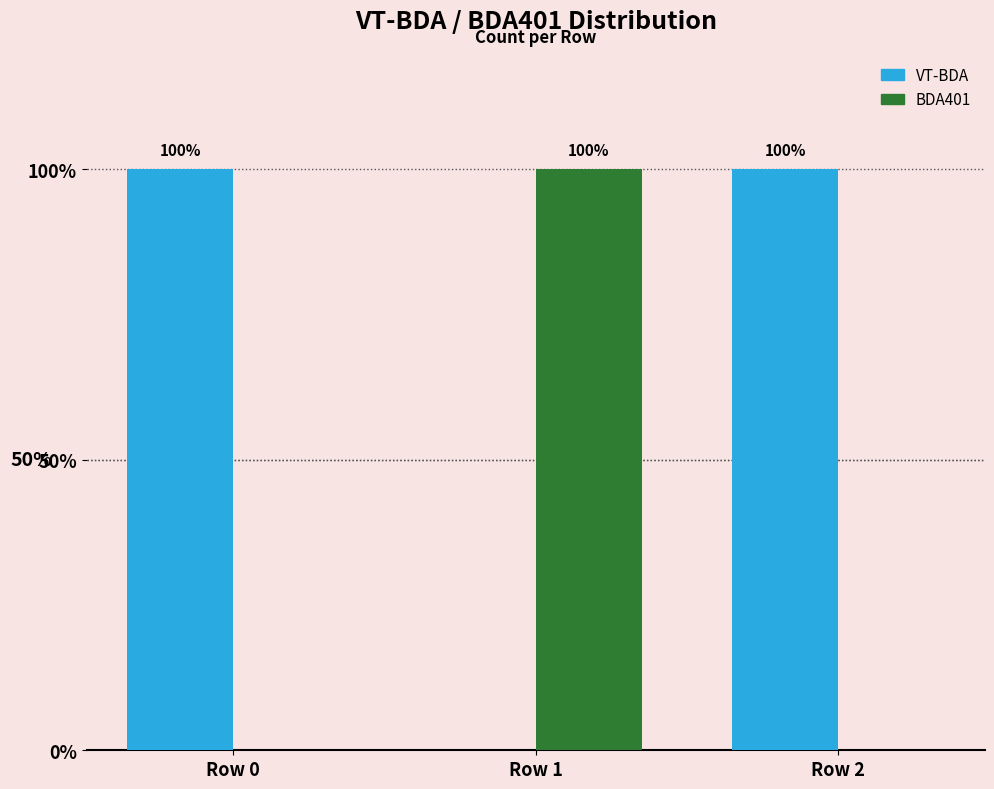

What are all the series names shown in the legend?

VT-BDA, BDA401